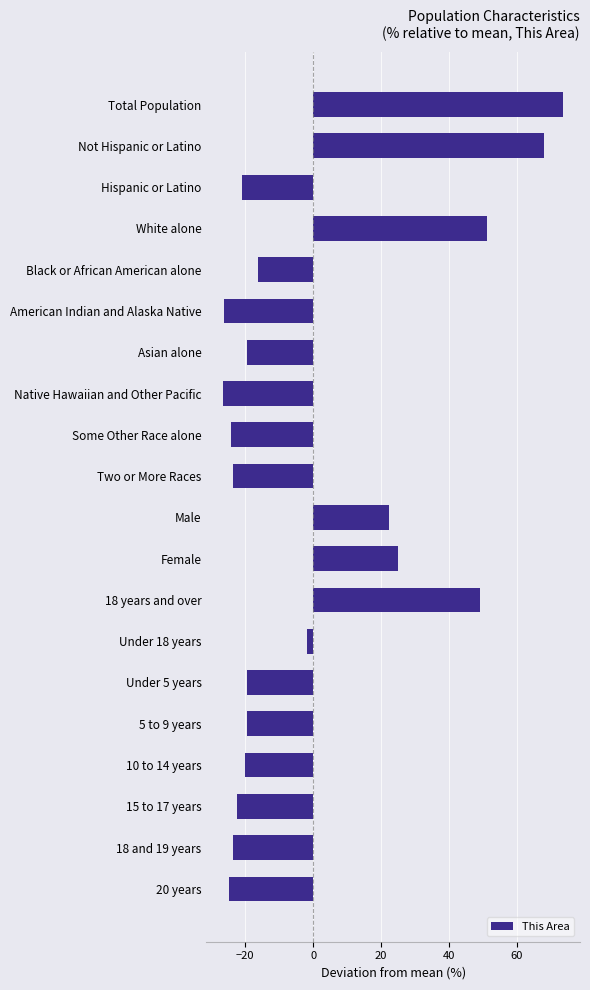

What is the label of the 12th bar from the bottom?

Some Other Race alone